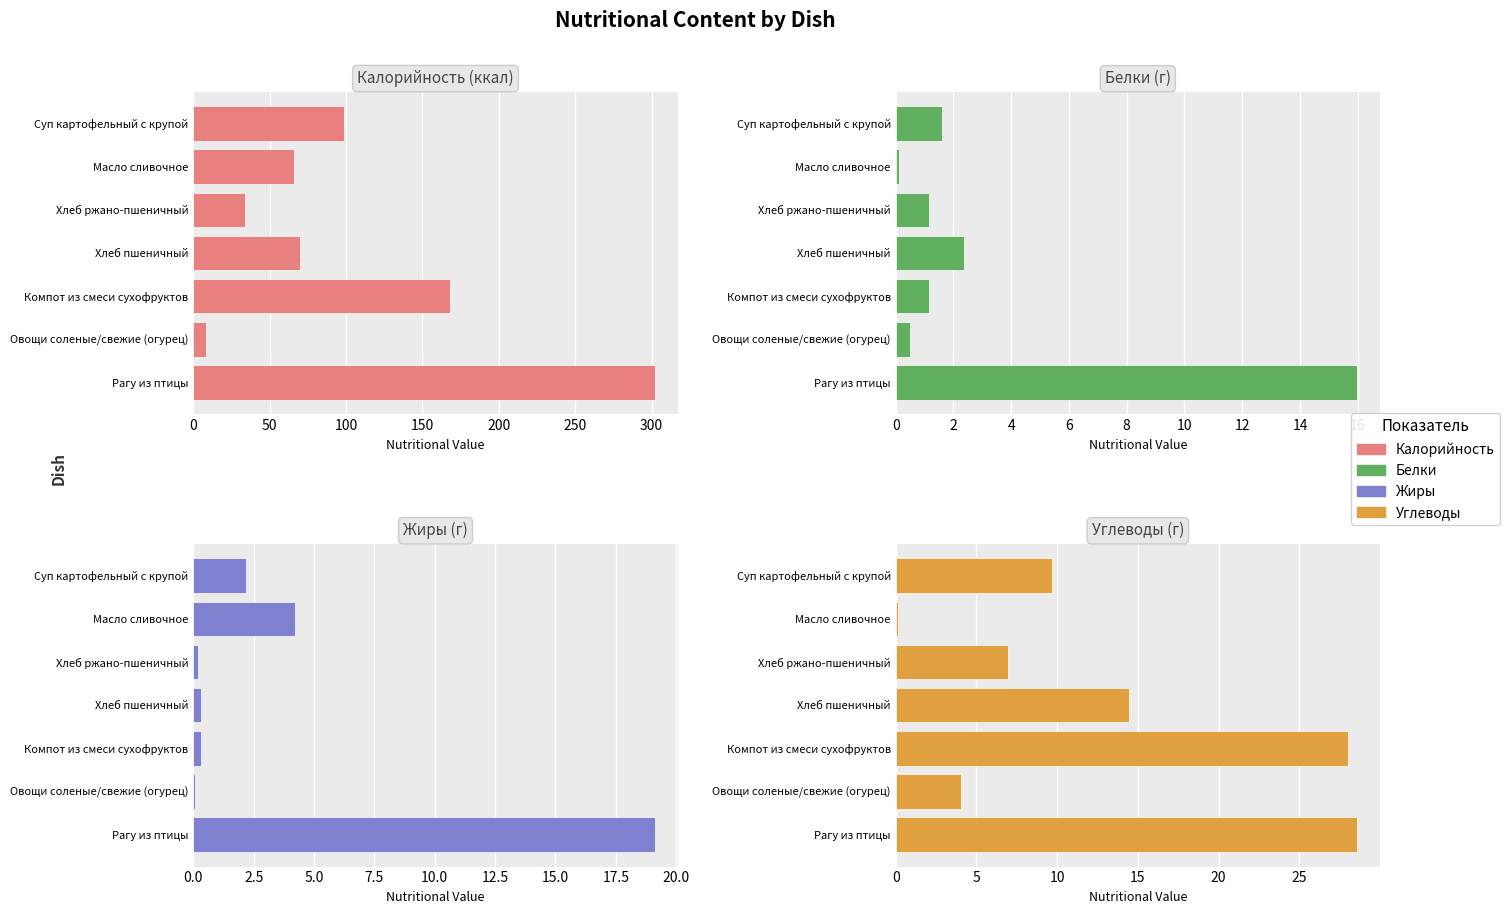

At Суп картофельный с крупой, list the series in order from smallest to largest.

Белки, Жиры, Углеводы, Калорийность